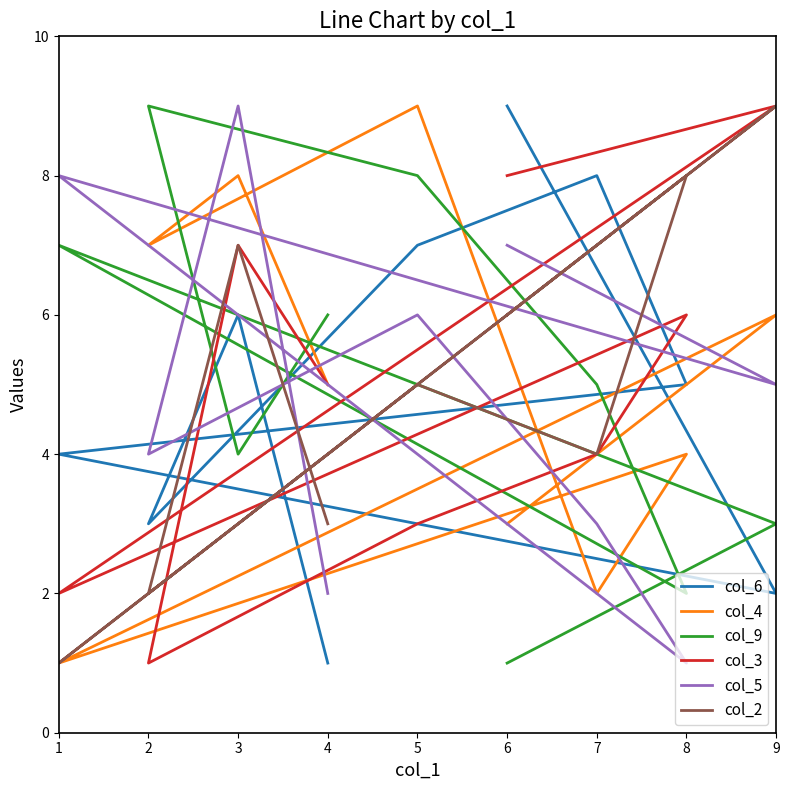

List the series in order of their peak value, lowest first.

col_6, col_4, col_9, col_3, col_5, col_2